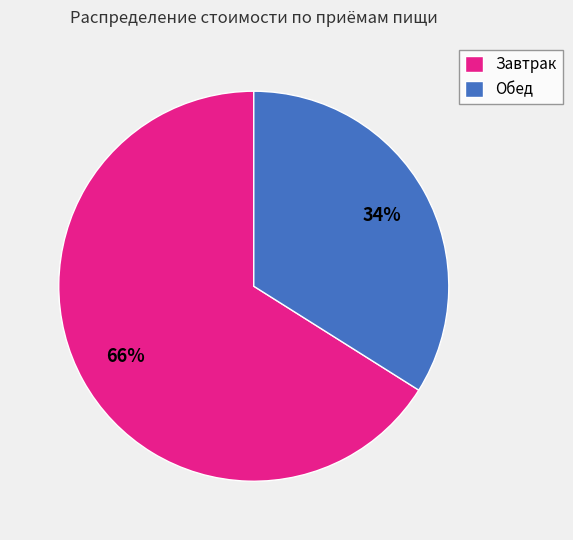

Which slice is the smallest?

Обед